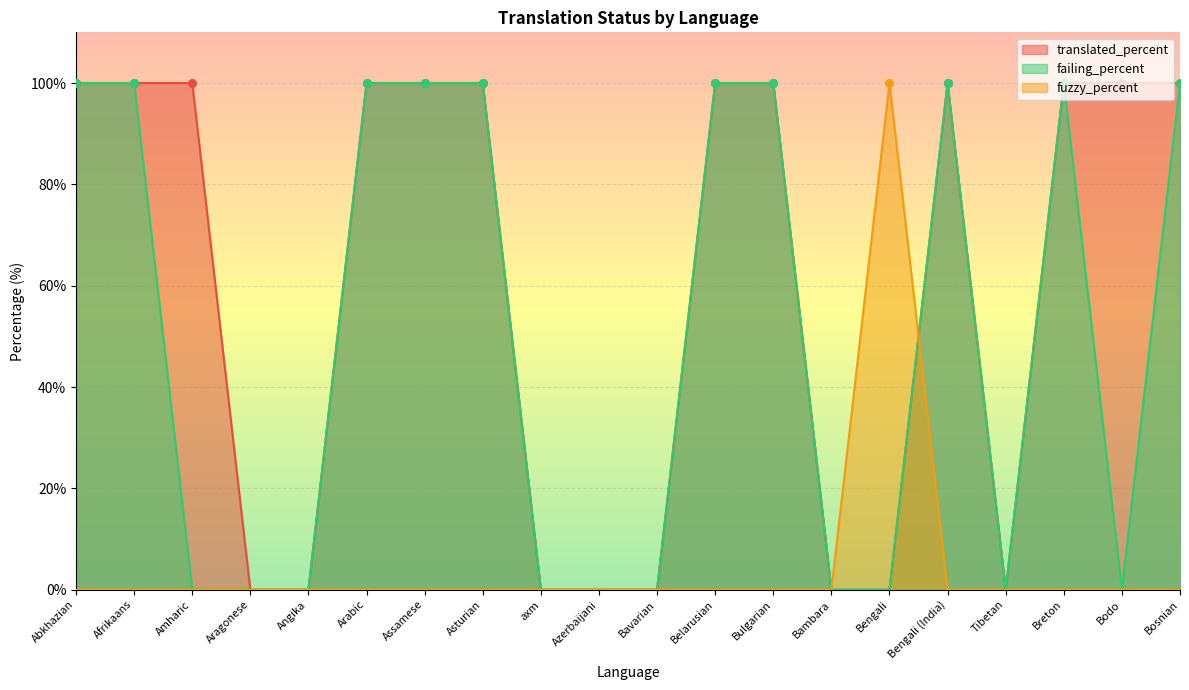

Is the value of translated_percent at Tibetan greater than the value of fuzzy_percent at Abkhazian?

No